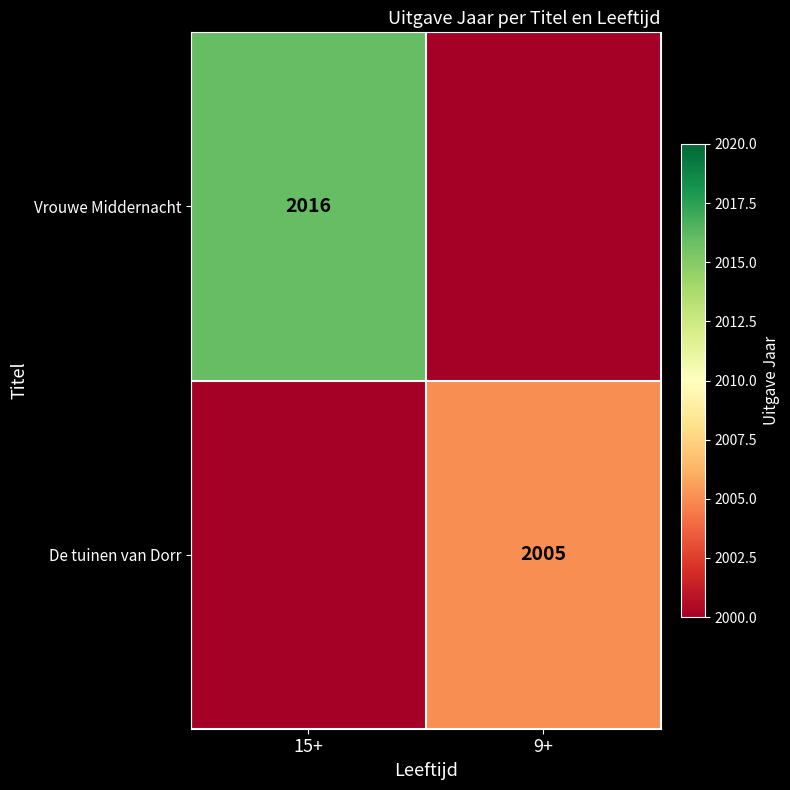

How many categories are shown in the chart?

2